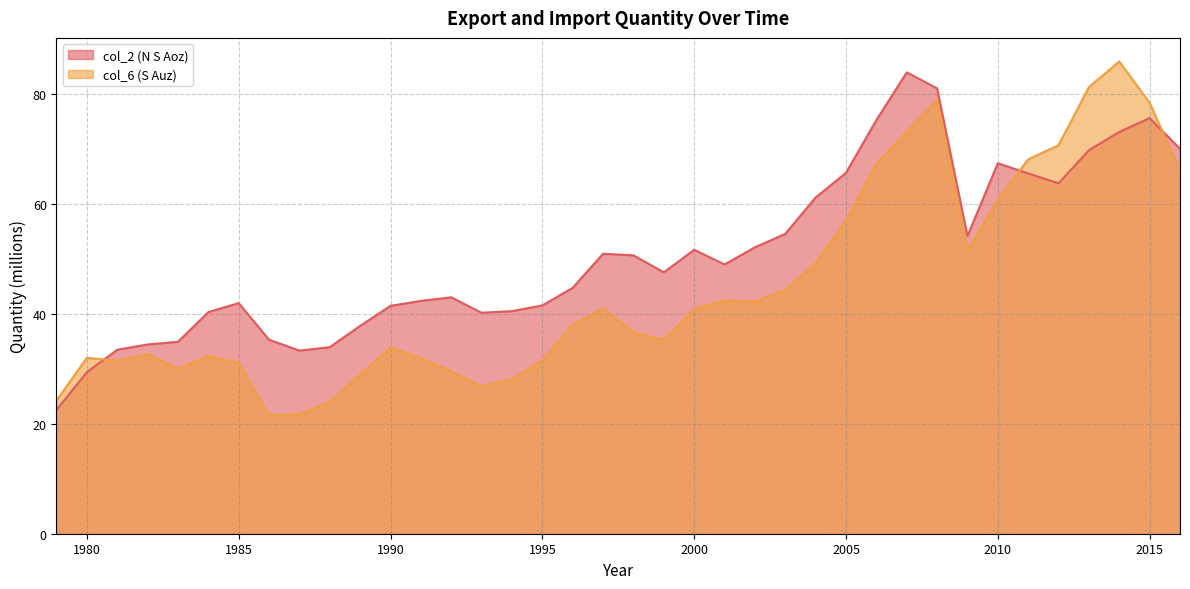

What is the difference between the col_2 (N S Aoz) values at 1987 and 1994?

7.2